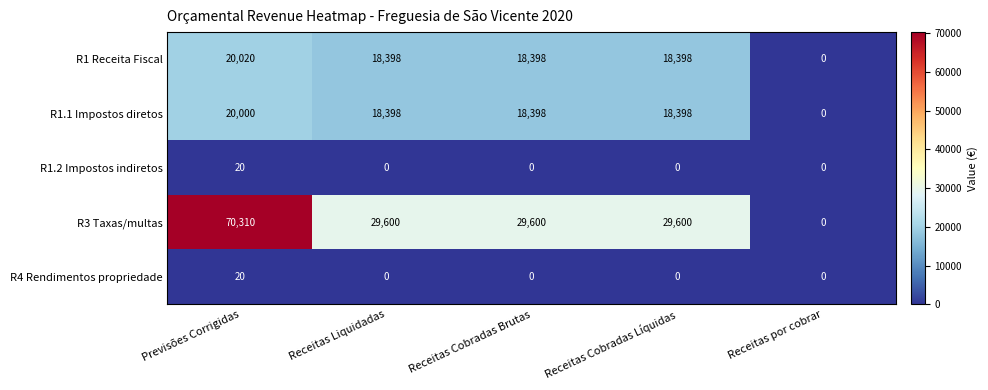

Read the R1 Receita Fiscal value at Receitas Cobradas Líquidas.

18398